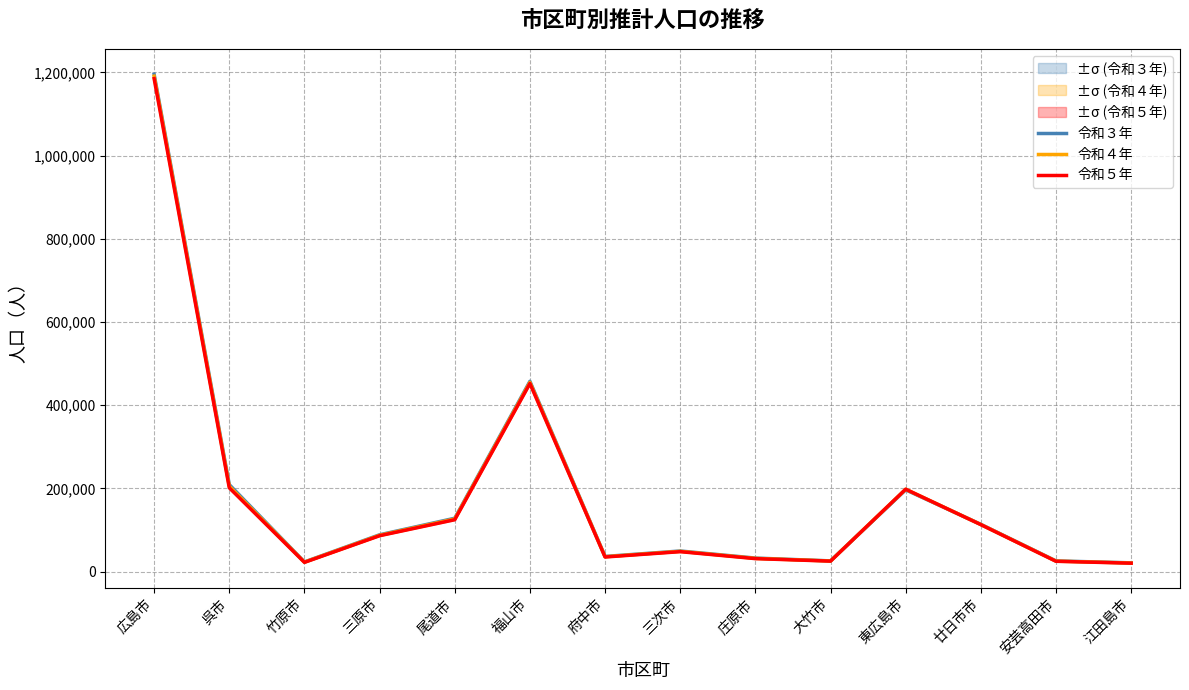

At which category is the sum across all series the highest?

広島市